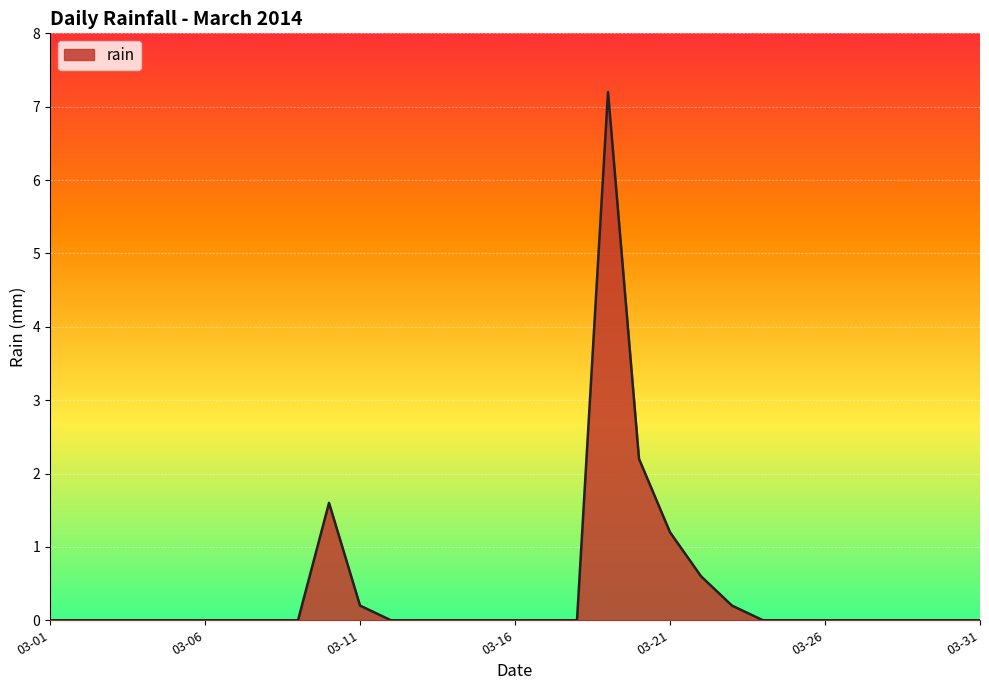

What is the greatest value displayed?

7.2